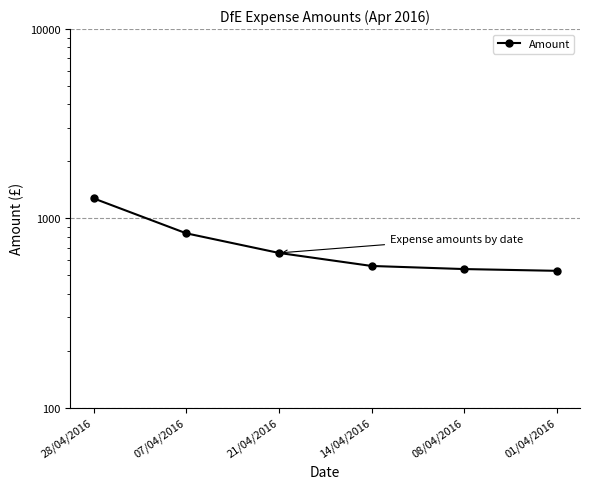

What position from the right is 07/04/2016?

5